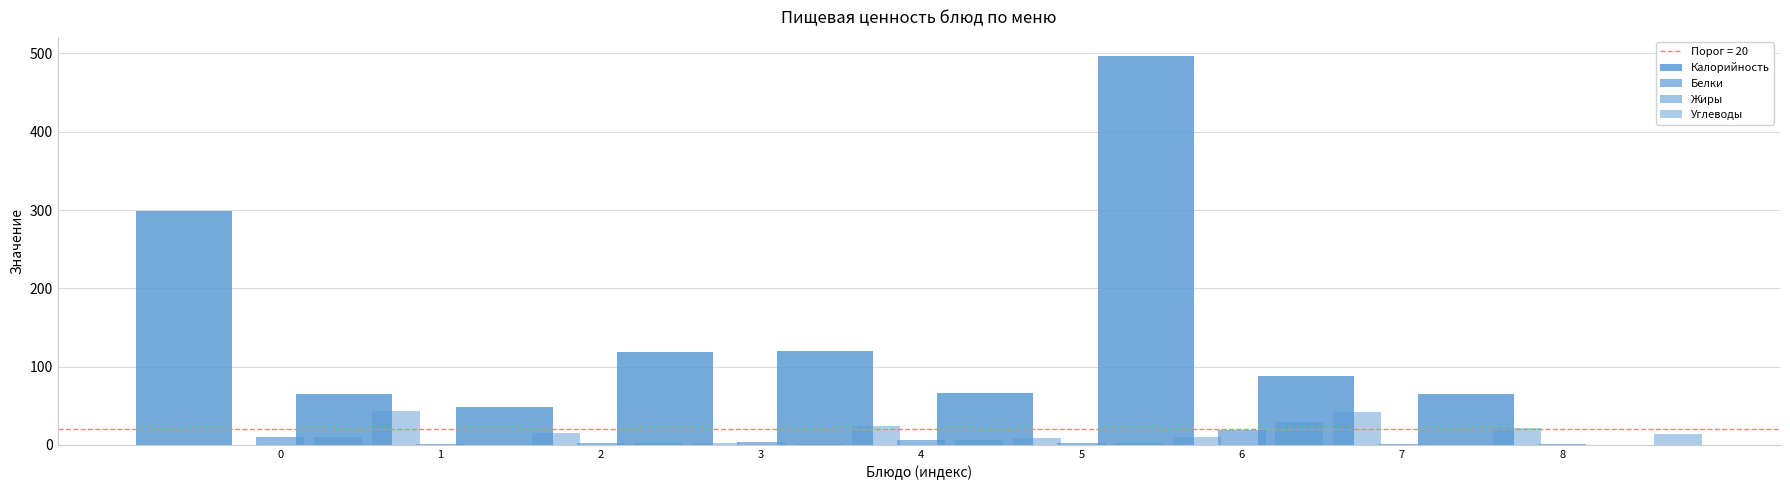

What is the difference between the second highest and minimum values in the Жиры series?

9.9